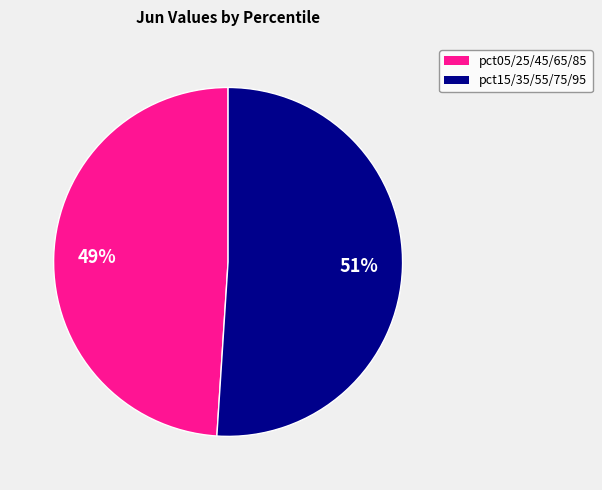

Is it true that pct15/35/55/75/95 is 43% of the pie?

False